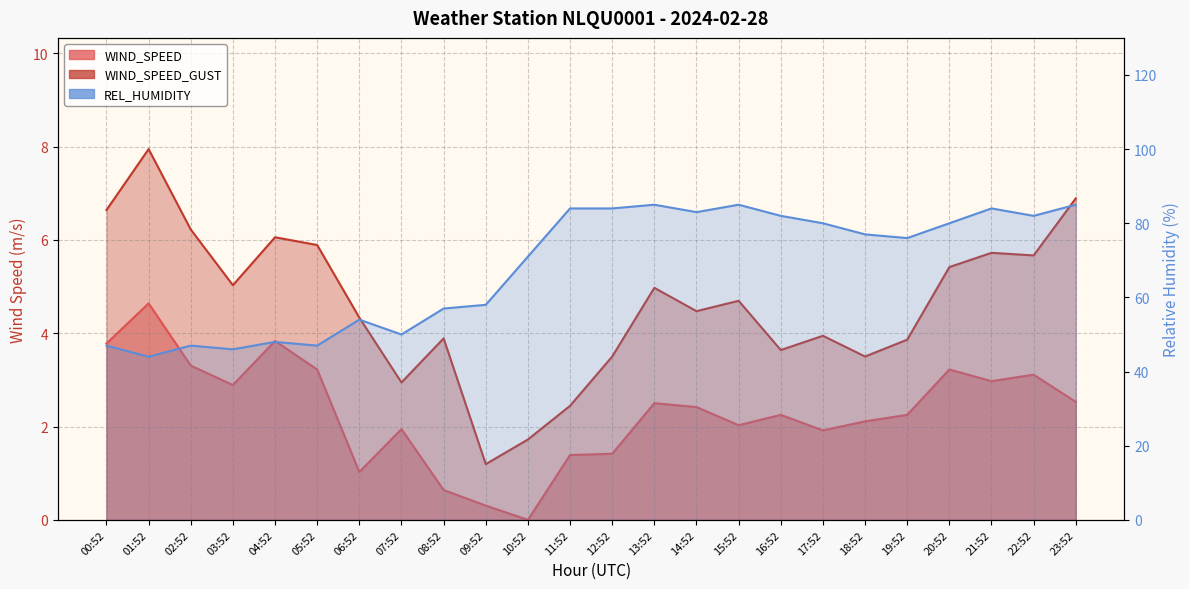

Reading right to left, transcribe all the data shown in this chart.

WIND_SPEED: 2.5	3.1	3.0	3.2	2.2	2.1	1.9	2.2	2.0	2.4	2.5	1.4	1.4	0.0	0.3	0.6	1.9	1.0	3.2	3.8	2.9	3.3	4.6	3.8
WIND_SPEED_GUST: 6.9	5.7	5.7	5.4	3.9	3.5	3.9	3.6	4.7	4.5	5.0	3.5	2.4	1.7	1.2	3.9	2.9	4.3	5.9	6.1	5.0	6.2	7.9	6.6
REL_HUMIDITY: 85.0	82.0	84.0	80.0	76.0	77.0	80.0	82.0	85.0	83.0	85.0	84.0	84.0	71.0	58.0	57.0	50.0	54.0	47.0	48.0	46.0	47.0	44.0	47.0